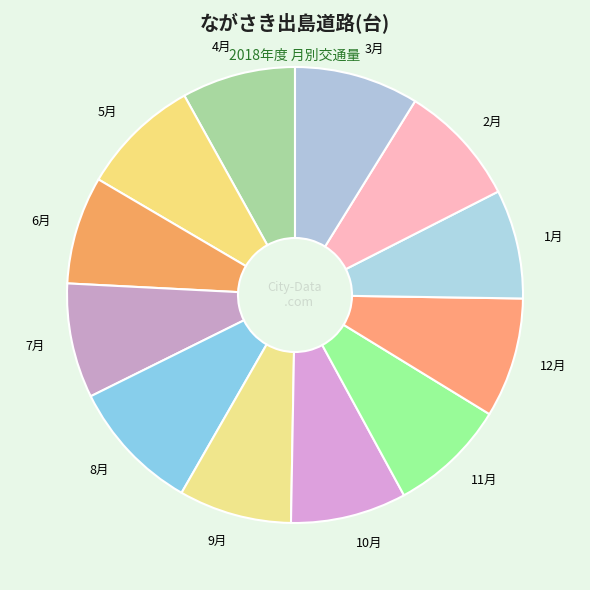

True or false: 6月 accounts for 8% of the total.

True